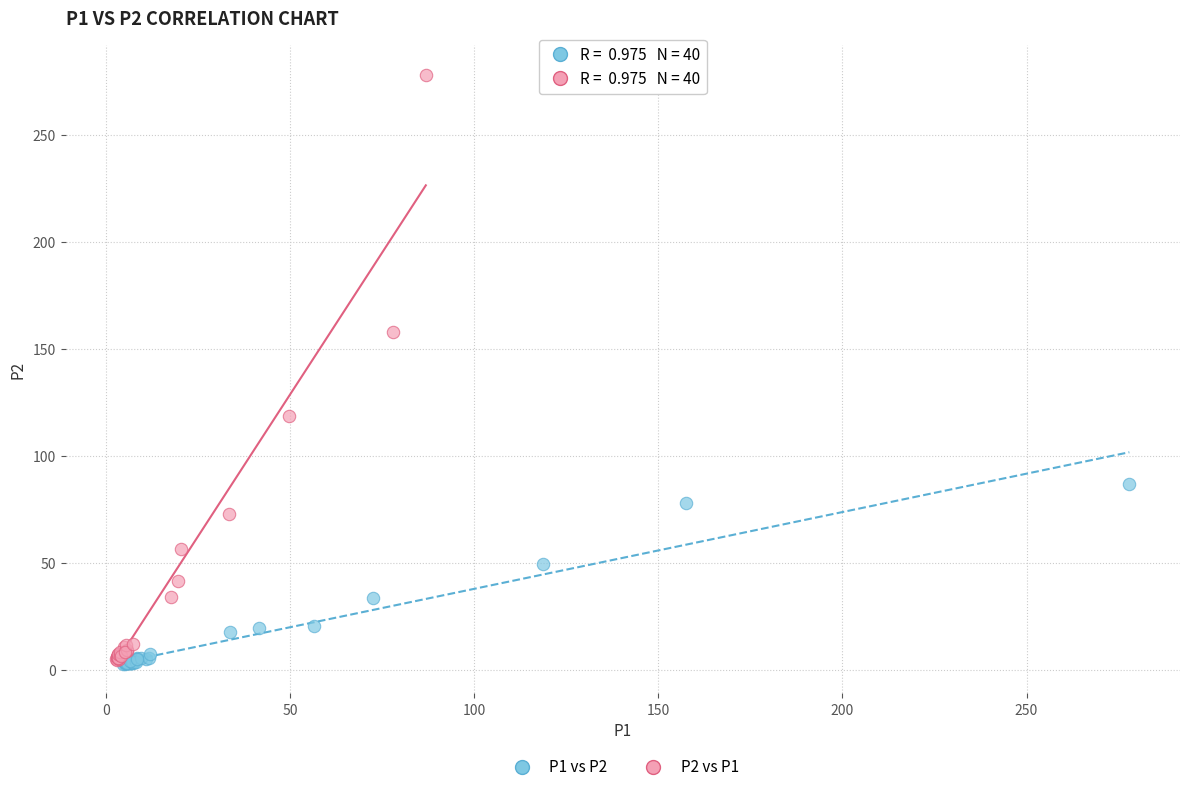

Which series contains the highest Y value?

P2 vs P1